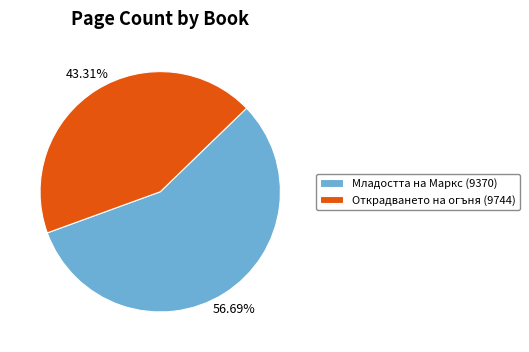

To the nearest percent, what percentage of the pie is Младостта на Маркс (9370)?

57%